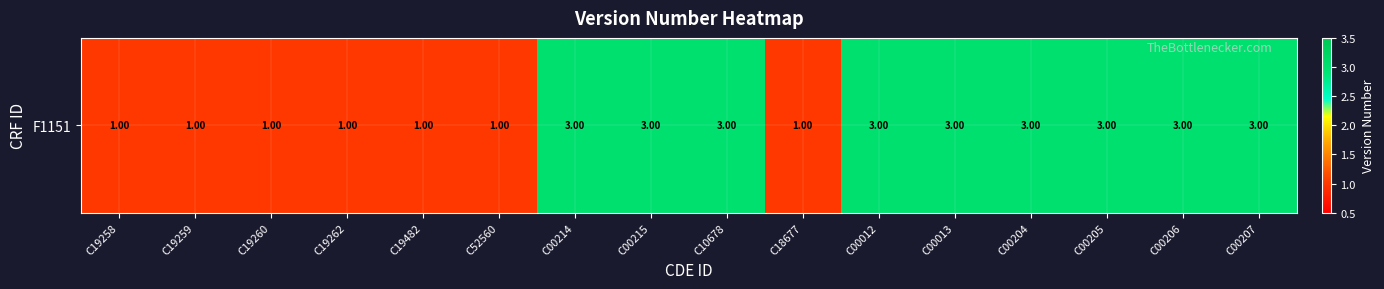

Rank the categories by value from lowest to highest.

C19258, C19259, C19260, C19262, C19482, C52560, C18677, C00214, C00215, C10678, C00012, C00013, C00204, C00205, C00206, C00207